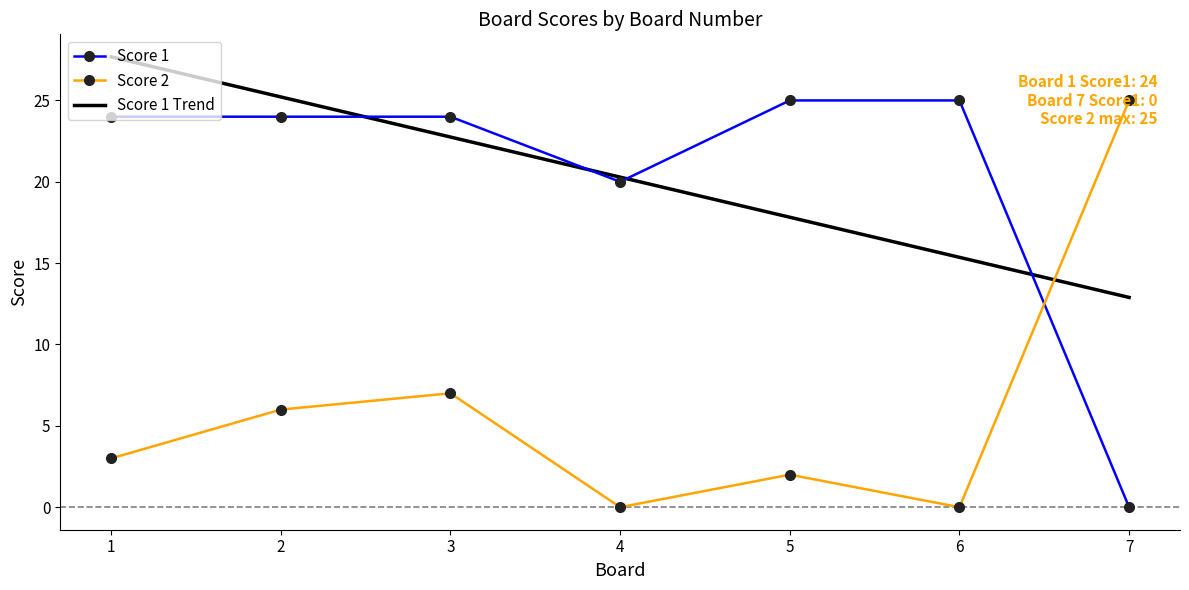

What is the total value across all series at 6?

25